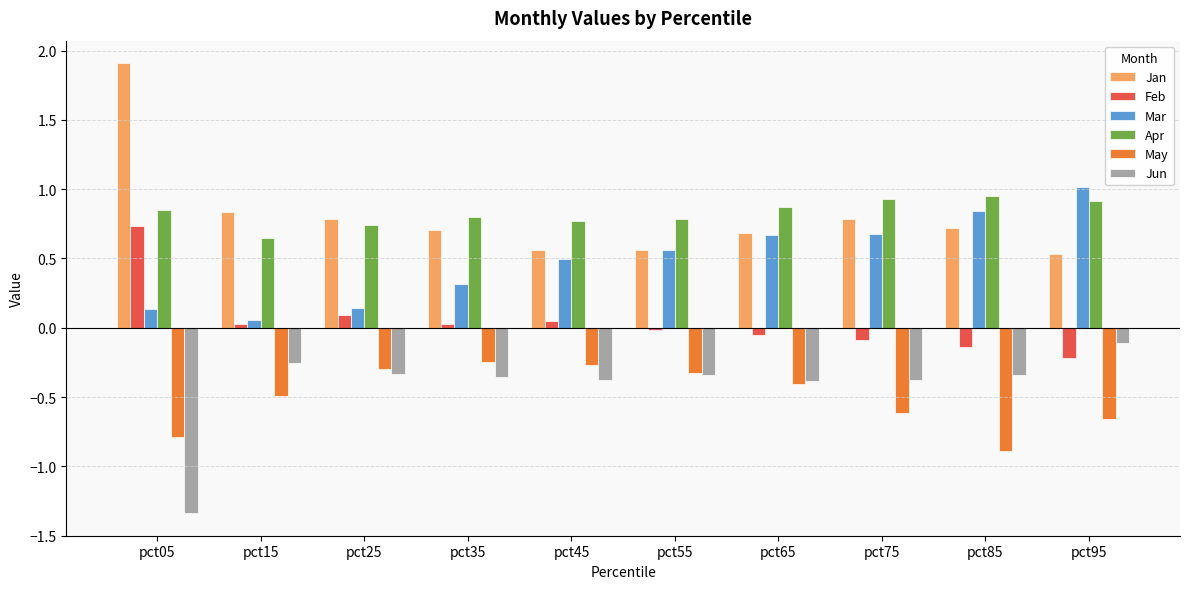

What is the total value across all series at pct85?

1.1